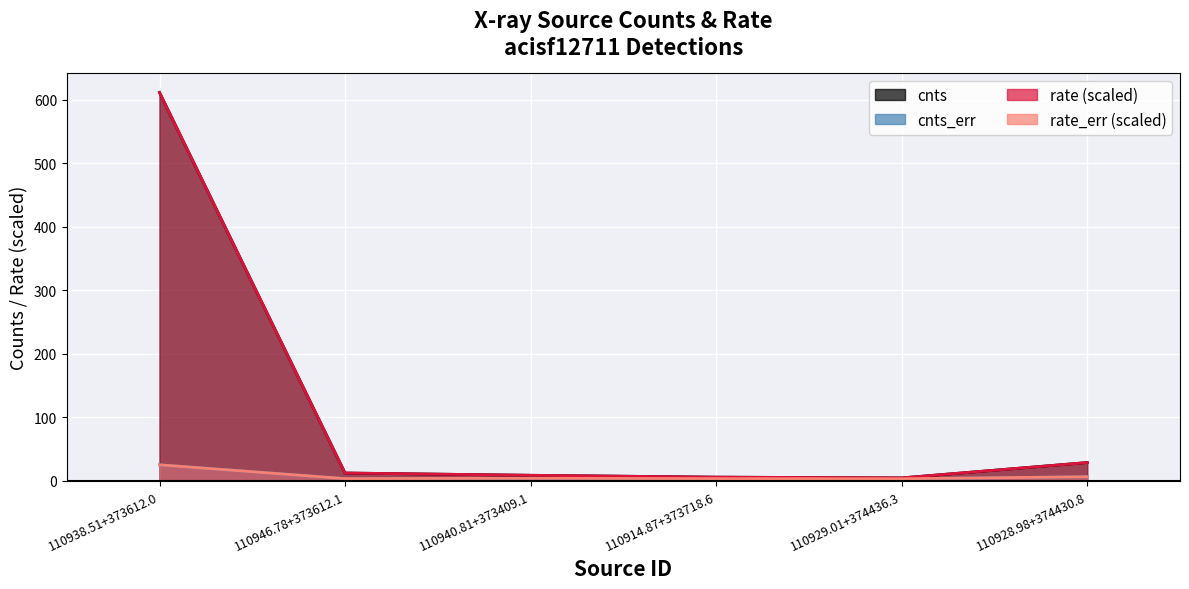

Where is the first local minimum for rate?

110929.01+374436.3